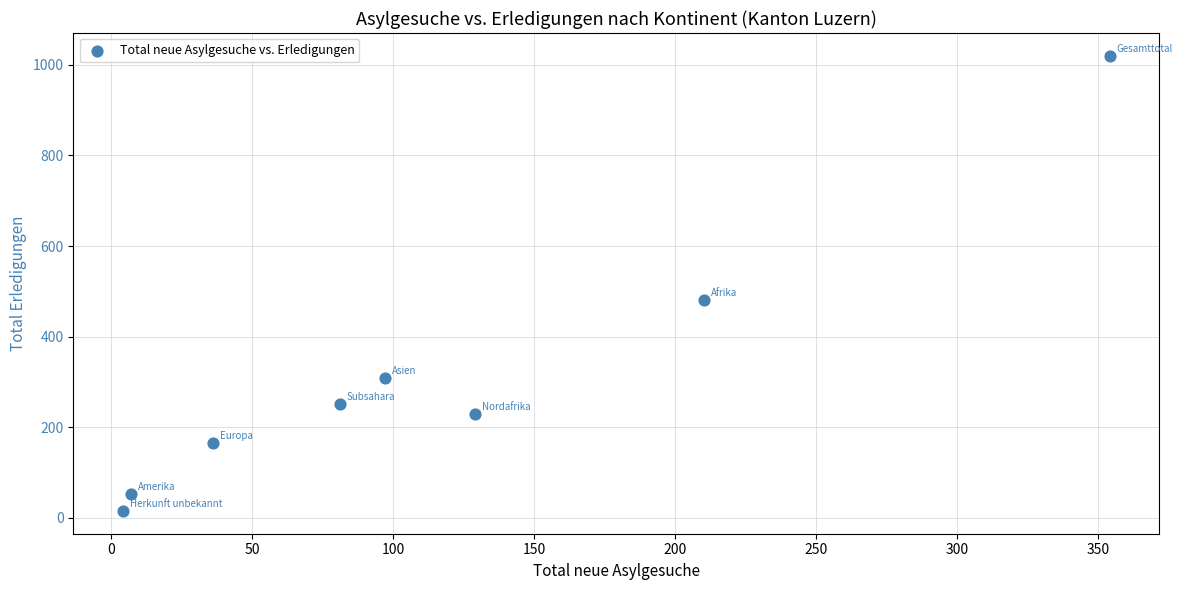

What is the average Y value?

315